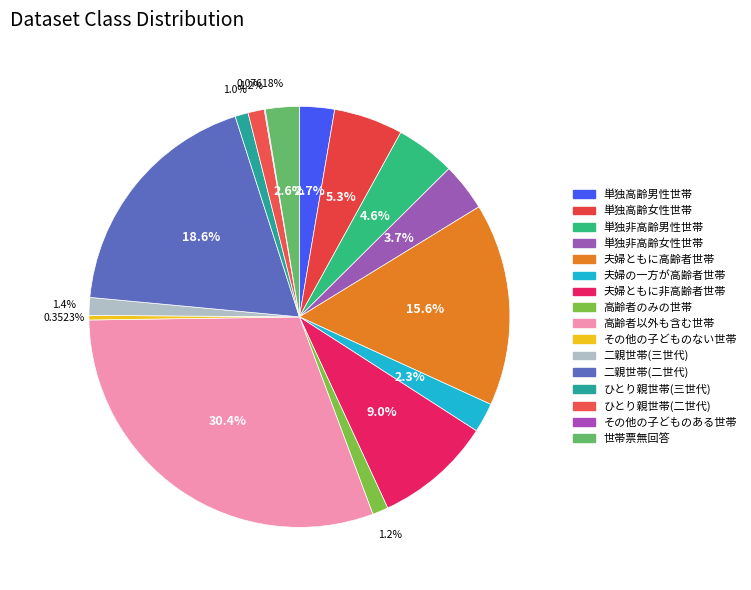

True or false: その他の子どものない世帯 accounts for 6% of the total.

False